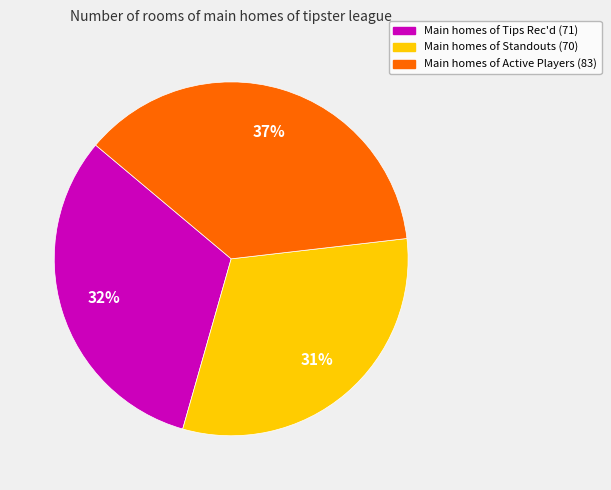

Is there any slice that represents more than half of the pie?

No